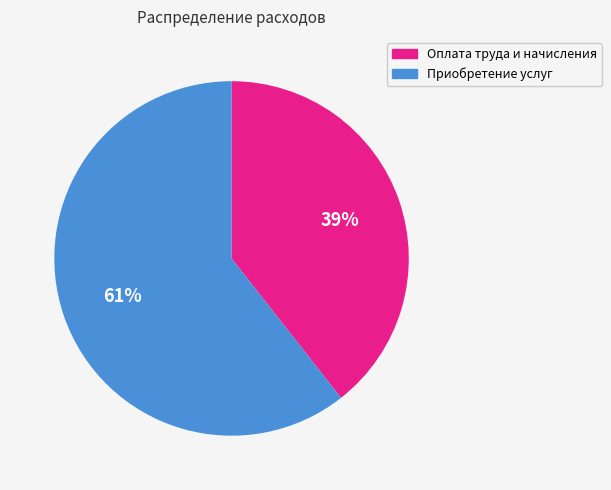

How many segments does this pie chart have?

2